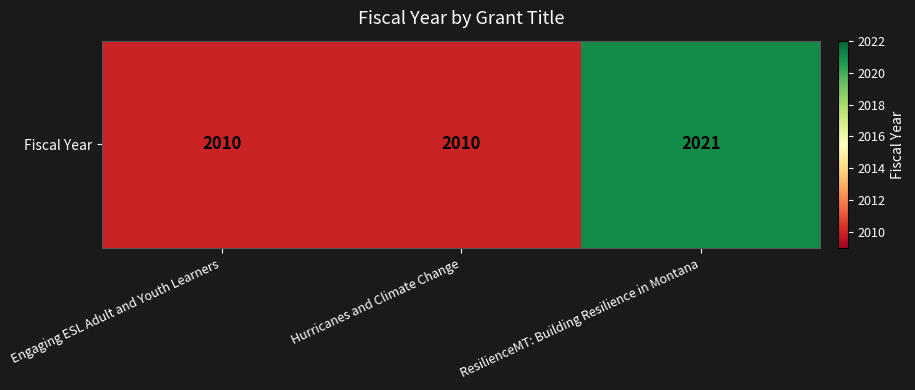

What is the difference between the values at Hurricanes and Climate Change and ResilienceMT: Building Resilience in Montana?

11